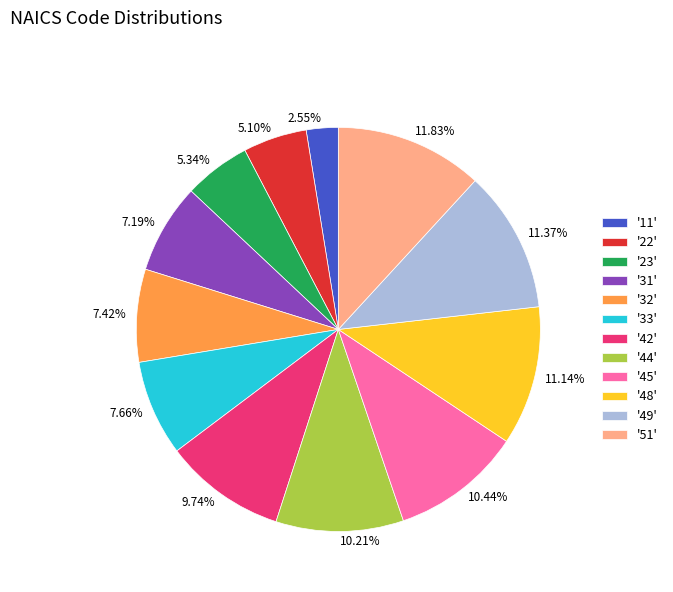

Which has a higher value, 5.34% or 7.19%?

7.19%